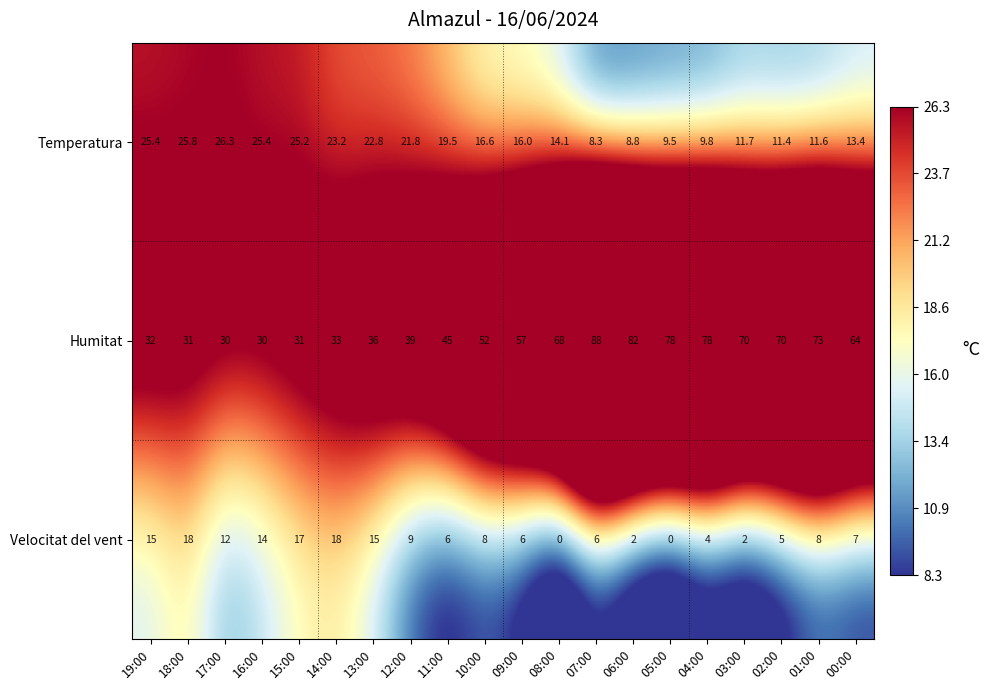

What is the total value across all series at 08:00?

82.1